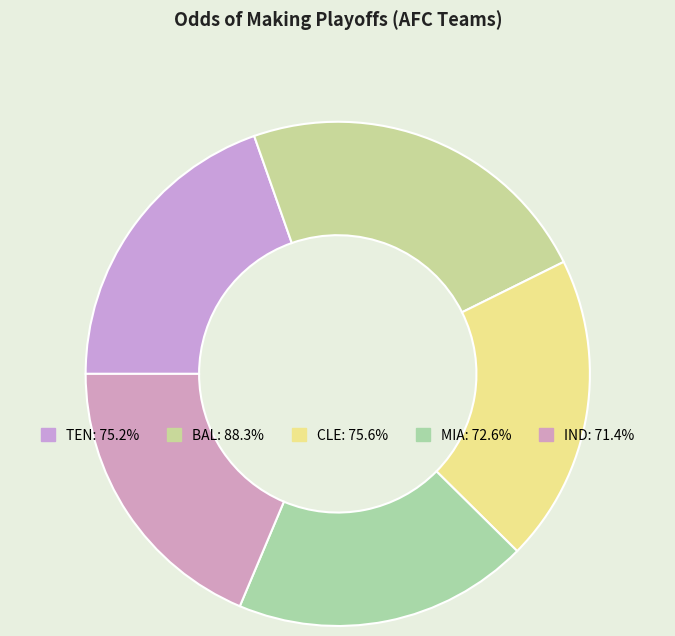

To the nearest percent, what is the average slice percentage?

20%